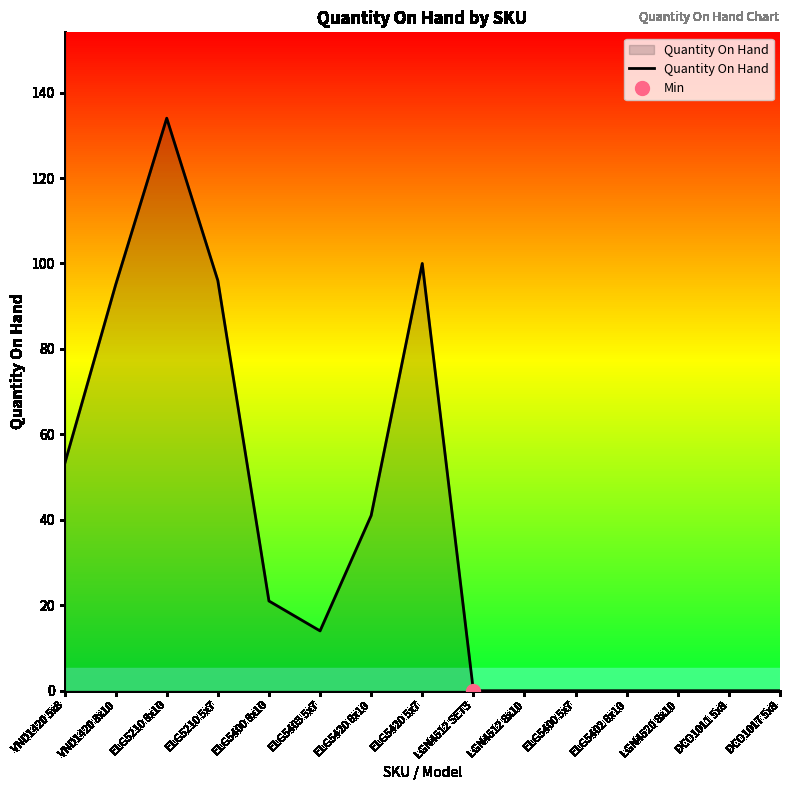

How many points are higher than both their immediate neighbors (excluding endpoints)?

2